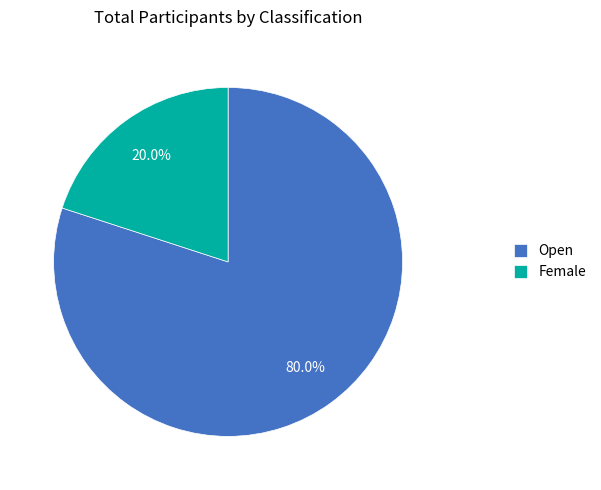

Which slice is the largest?

Open